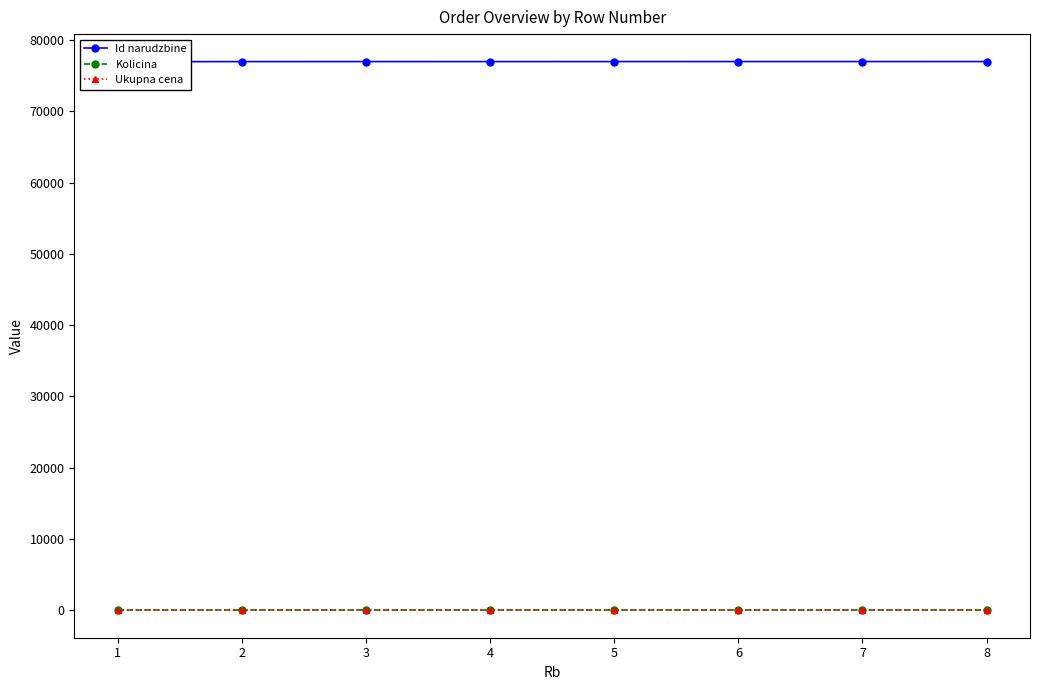

True or false: Kolicina and Id narudzbine intersect in this chart.

False